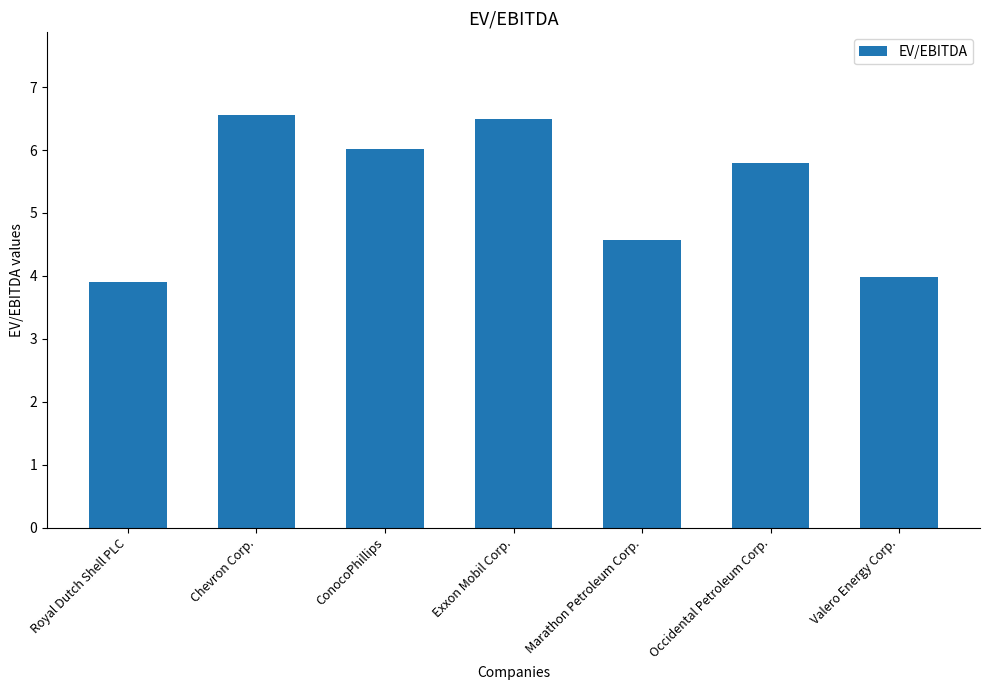

At which label is the value closest to 5?

Marathon Petroleum Corp.